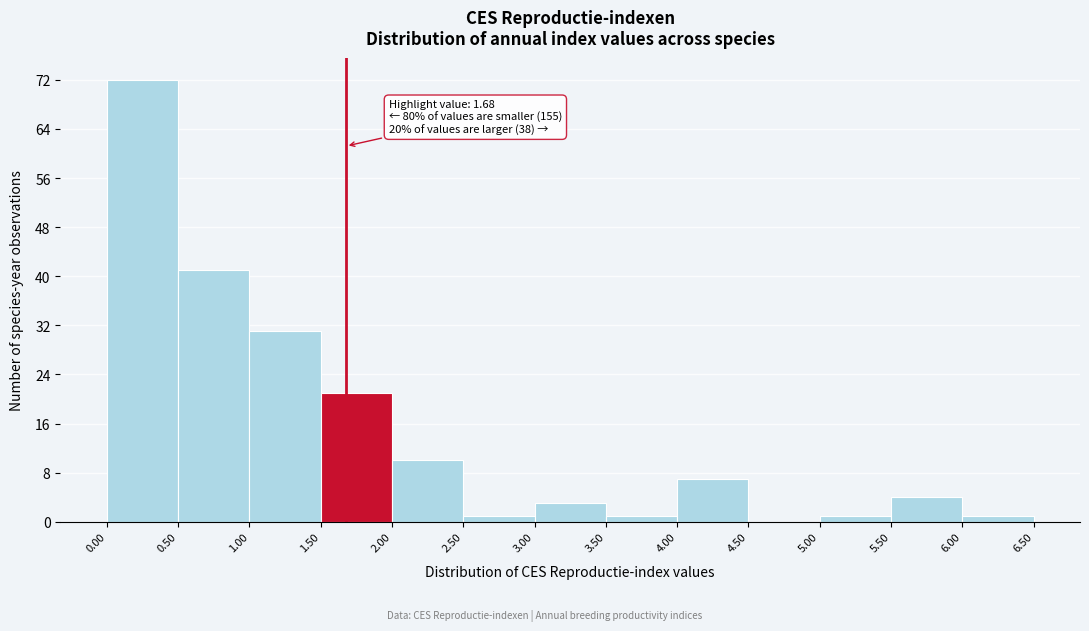

Over which range of the x-axis is the bar tallest?

0.00 to 0.50